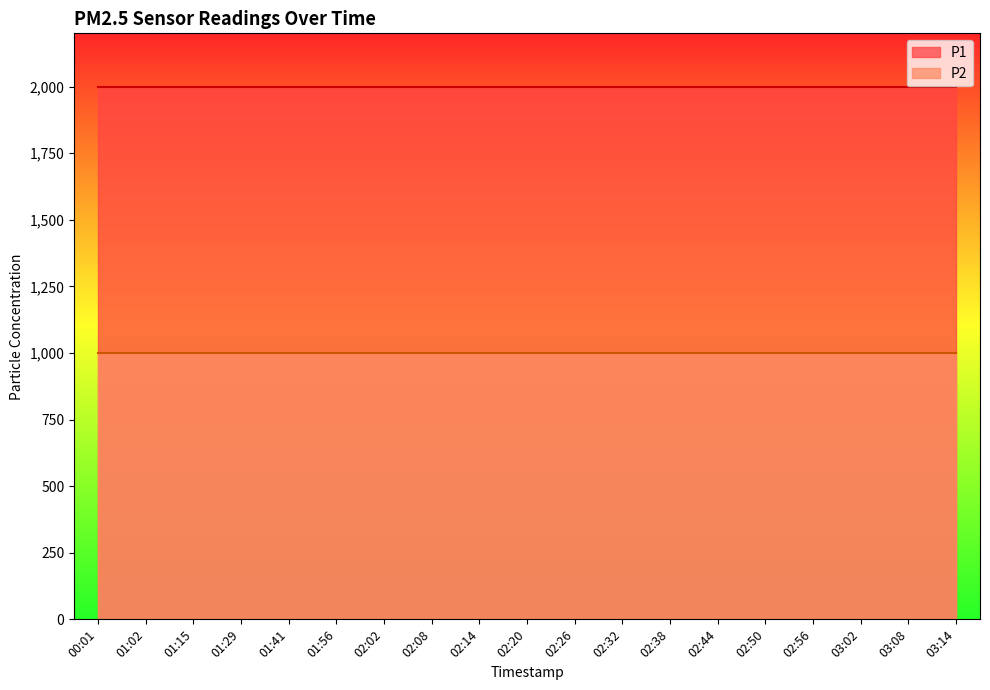

Rank the categories by P2 value from highest to lowest.

00:01, 01:02, 01:15, 01:29, 01:41, 01:56, 02:02, 02:08, 02:14, 02:20, 02:26, 02:32, 02:38, 02:44, 02:50, 02:56, 03:02, 03:08, 03:14